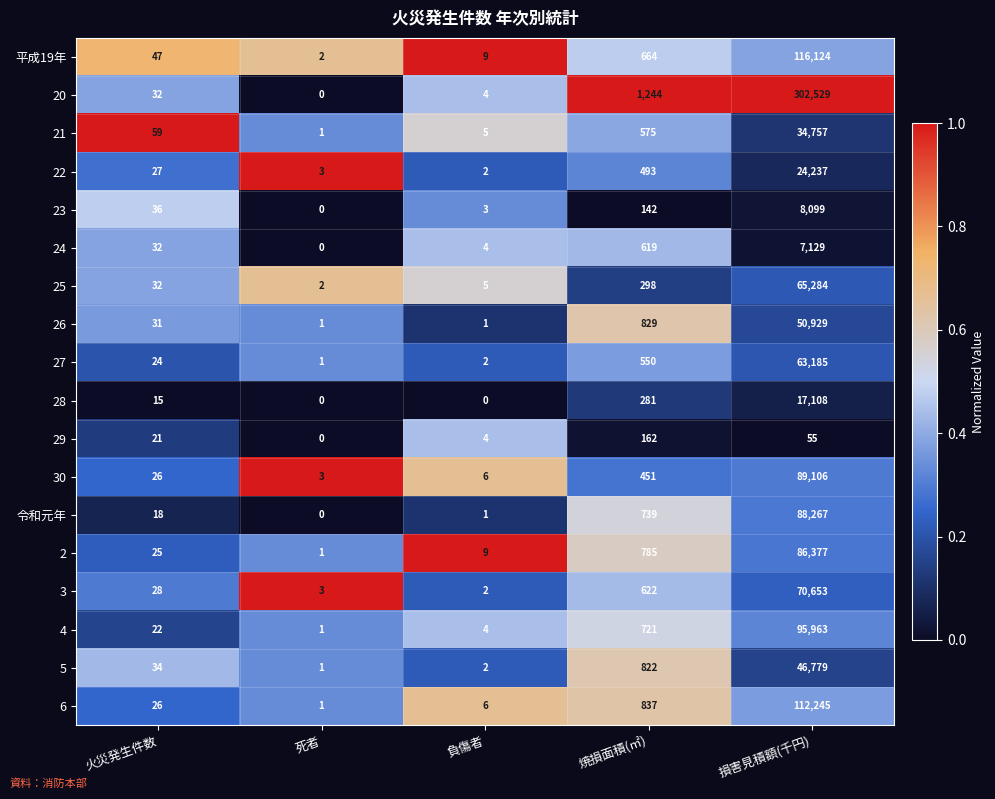

Which series has the widest spread of values?

20